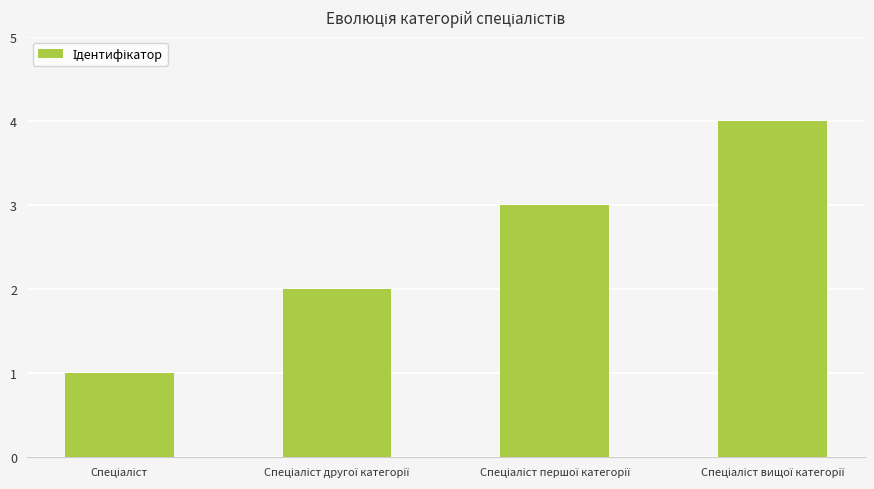

What is the difference between the maximum and minimum values?

3